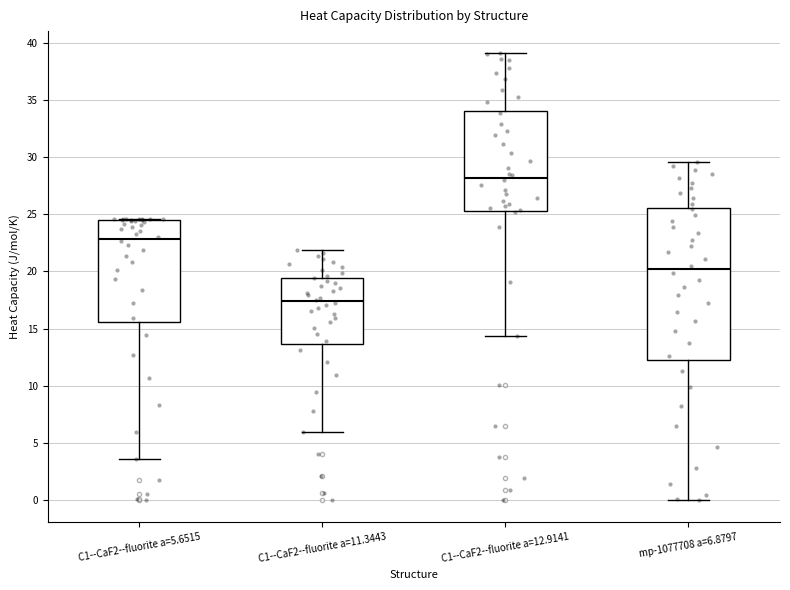

Which box has the highest median line?

C1--CaF2--fluorite a=12.9141